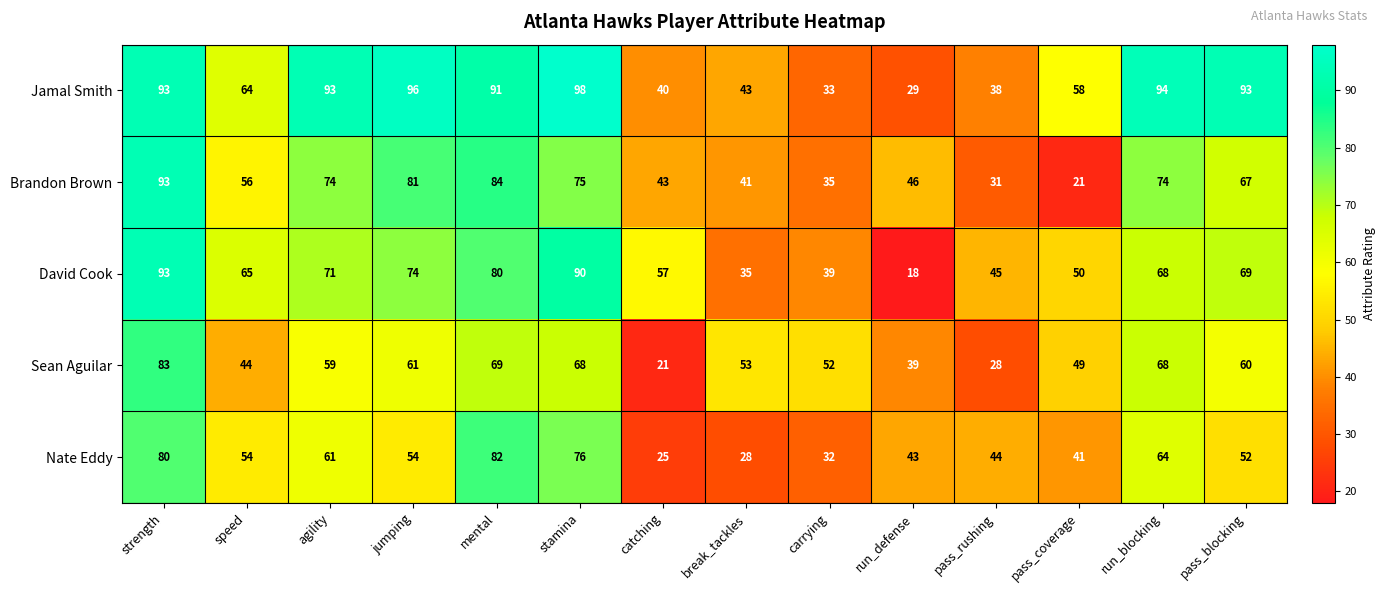

At pass_blocking, list the series in order from smallest to largest.

Nate Eddy, Sean Aguilar, Brandon Brown, David Cook, Jamal Smith